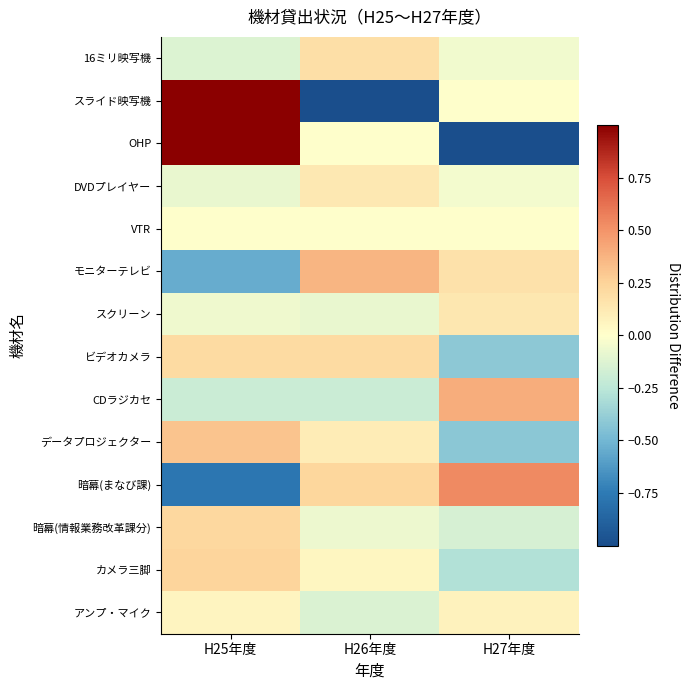

Reading left to right, list all the values displayed in this chart.

16ミリ映写機: H25年度=-0.1	H26年度=0.2	H27年度=-0.1
スライド映写機: H25年度=1.0	H26年度=-1.0	H27年度=0.0
OHP: H25年度=1.0	H26年度=0.0	H27年度=-1.0
DVDプレイヤー: H25年度=-0.1	H26年度=0.1	H27年度=-0.0
VTR: H25年度=0.0	H26年度=0.0	H27年度=0.0
モニターテレビ: H25年度=-0.5	H26年度=0.4	H27年度=0.2
スクリーン: H25年度=-0.1	H26年度=-0.1	H27年度=0.1
ビデオカメラ: H25年度=0.2	H26年度=0.2	H27年度=-0.4
CDラジカセ: H25年度=-0.2	H26年度=-0.2	H27年度=0.4
データプロジェクター: H25年度=0.3	H26年度=0.1	H27年度=-0.4
暗幕(まなび課): H25年度=-0.8	H26年度=0.2	H27年度=0.5
暗幕(情報業務改革課分): H25年度=0.2	H26年度=-0.1	H27年度=-0.1
カメラ三脚: H25年度=0.2	H26年度=0.0	H27年度=-0.3
アンプ・マイク: H25年度=0.1	H26年度=-0.1	H27年度=0.1